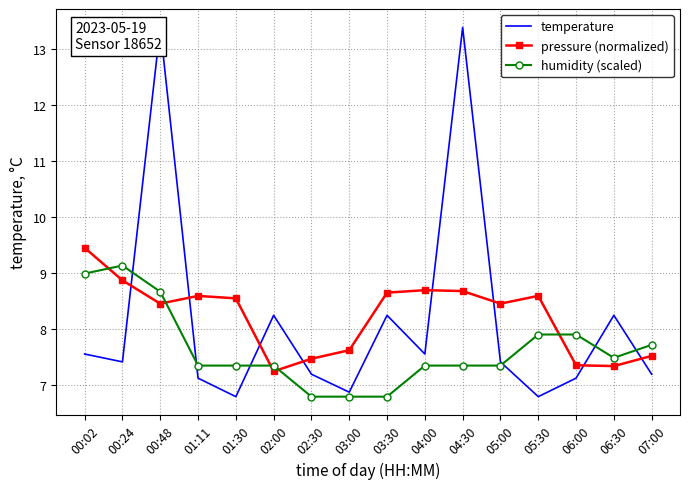

Which label corresponds to the smallest value in the chart?

01:30